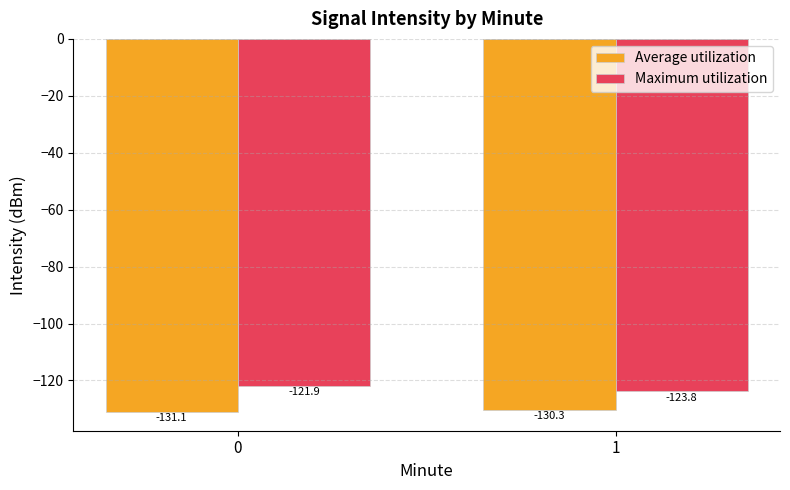

How many categories are shown in the chart?

2